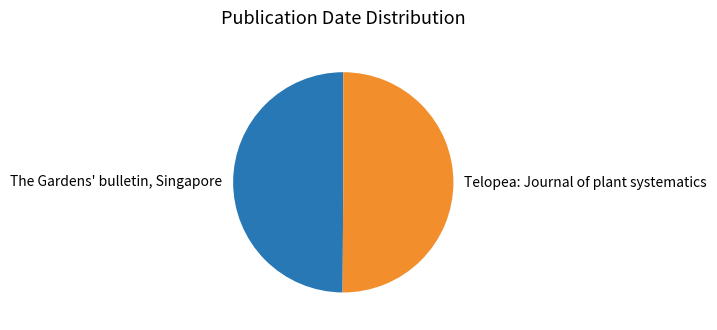

True or false: Telopea: Journal of plant systematics accounts for 64% of the total.

False